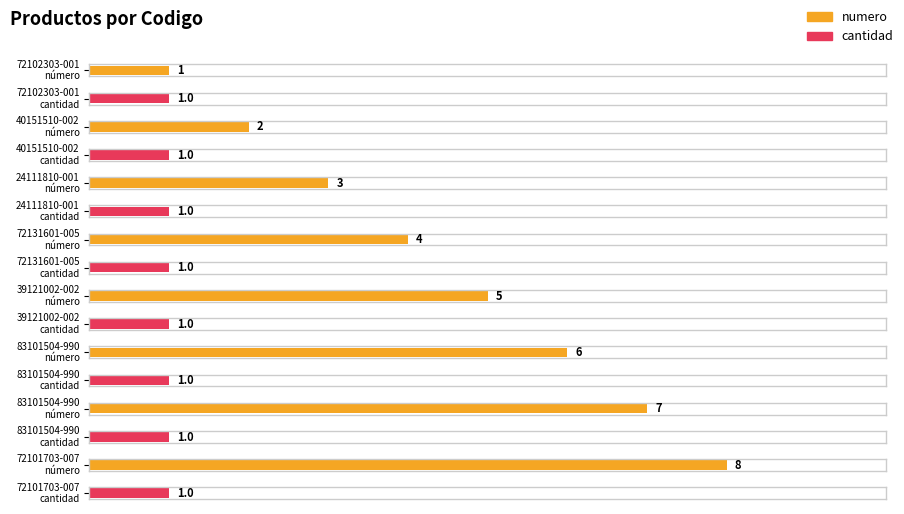

Count the number of categories in the chart.

8